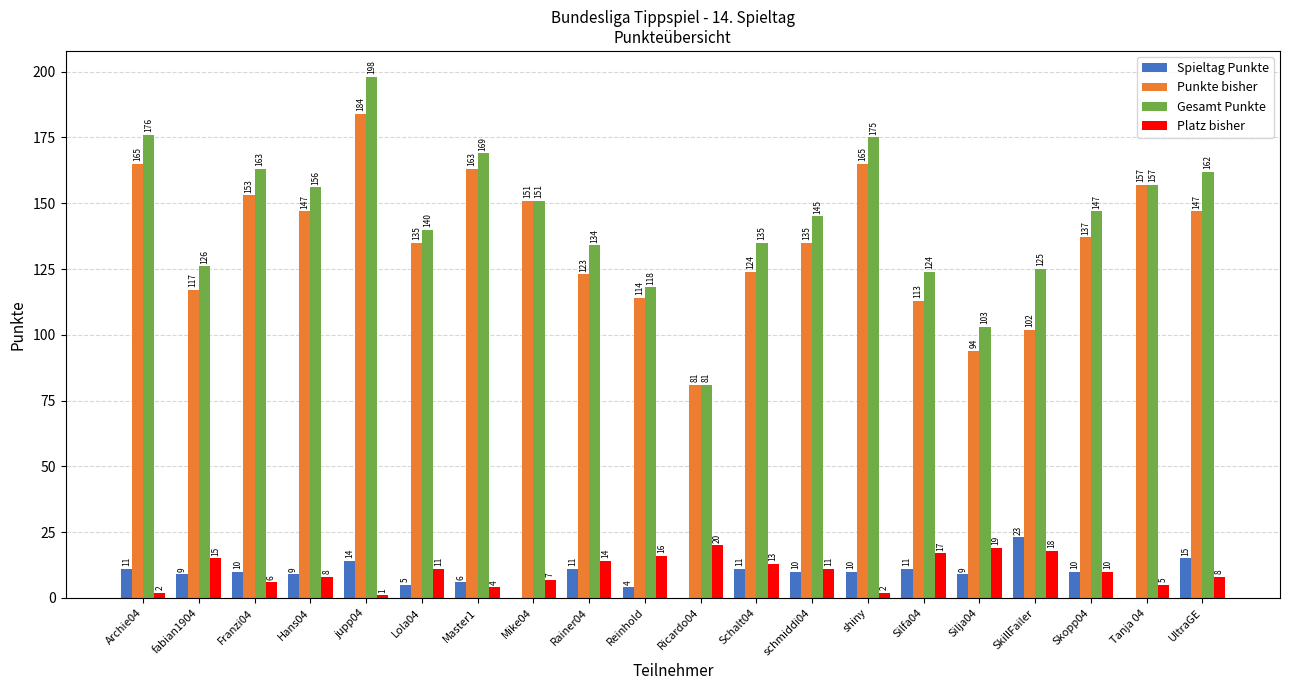

How many groups of bars are there?

20